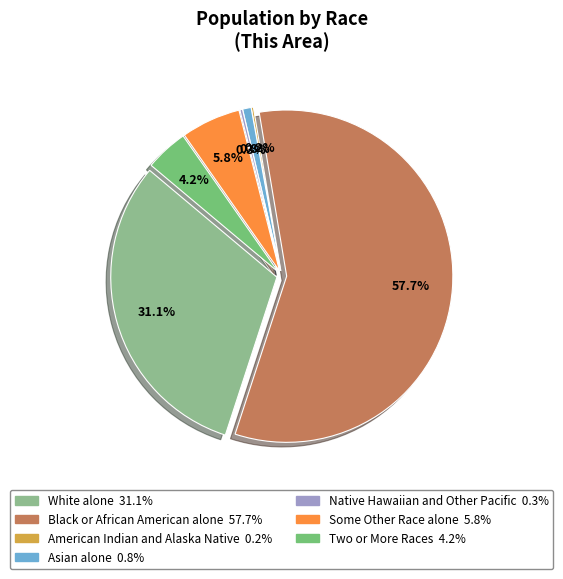

Count the number of slices in the pie.

7